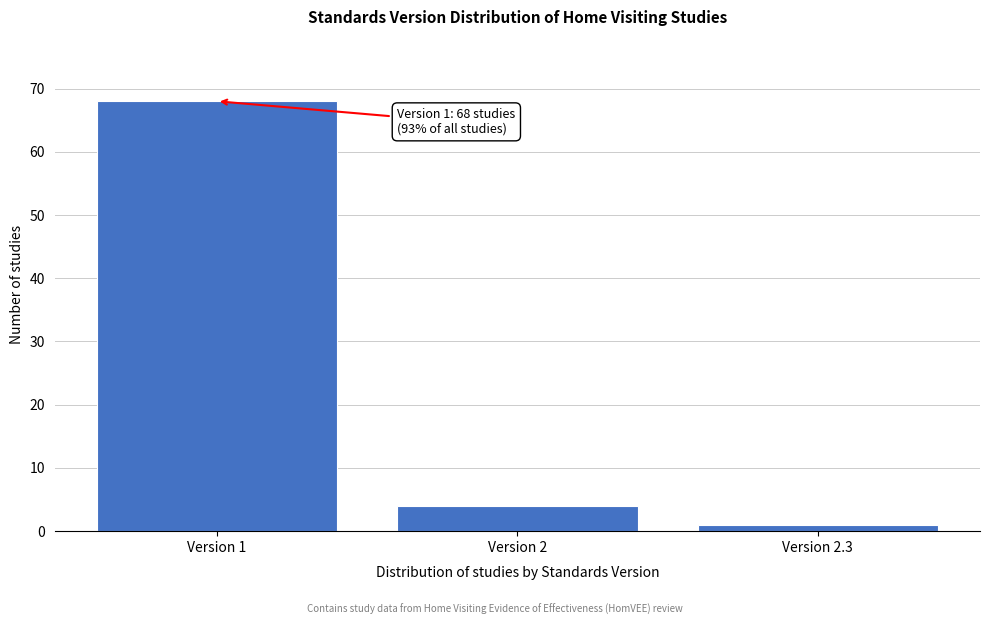

Reading right to left, transcribe all the data shown in this chart.

Version 2.3=1	Version 2=4	Version 1=68